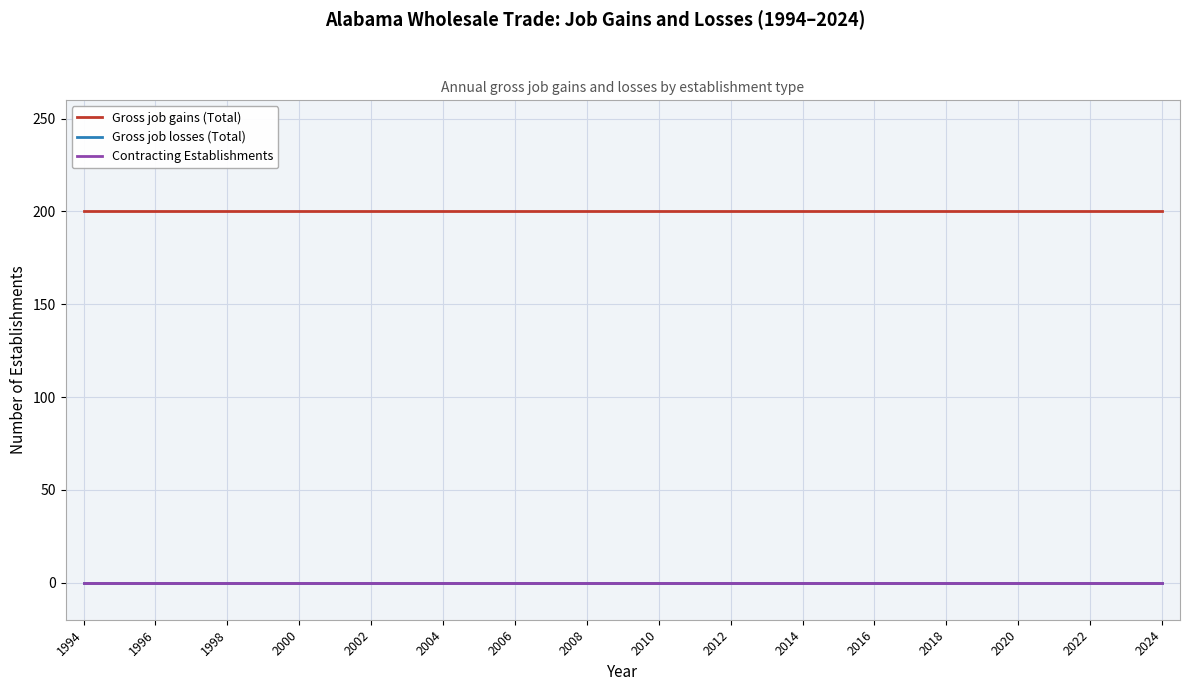

Rank the series by their maximum value, from highest to lowest.

Gross job gains (Total), Gross job losses (Total), Contracting Establishments